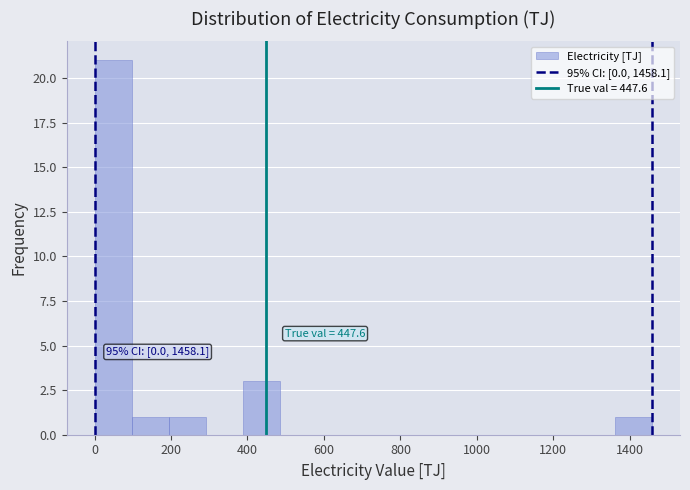

Over which range of the x-axis is the bar tallest?

0 to 100